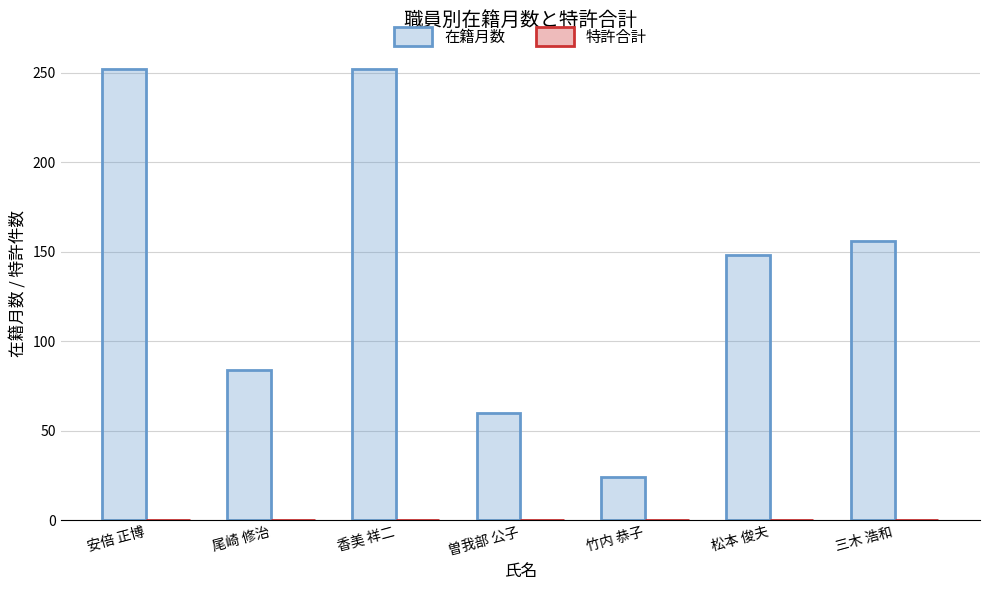

Approximately how many times larger is the value at 曽我部 公子 compared to 三木 浩和?

0.4